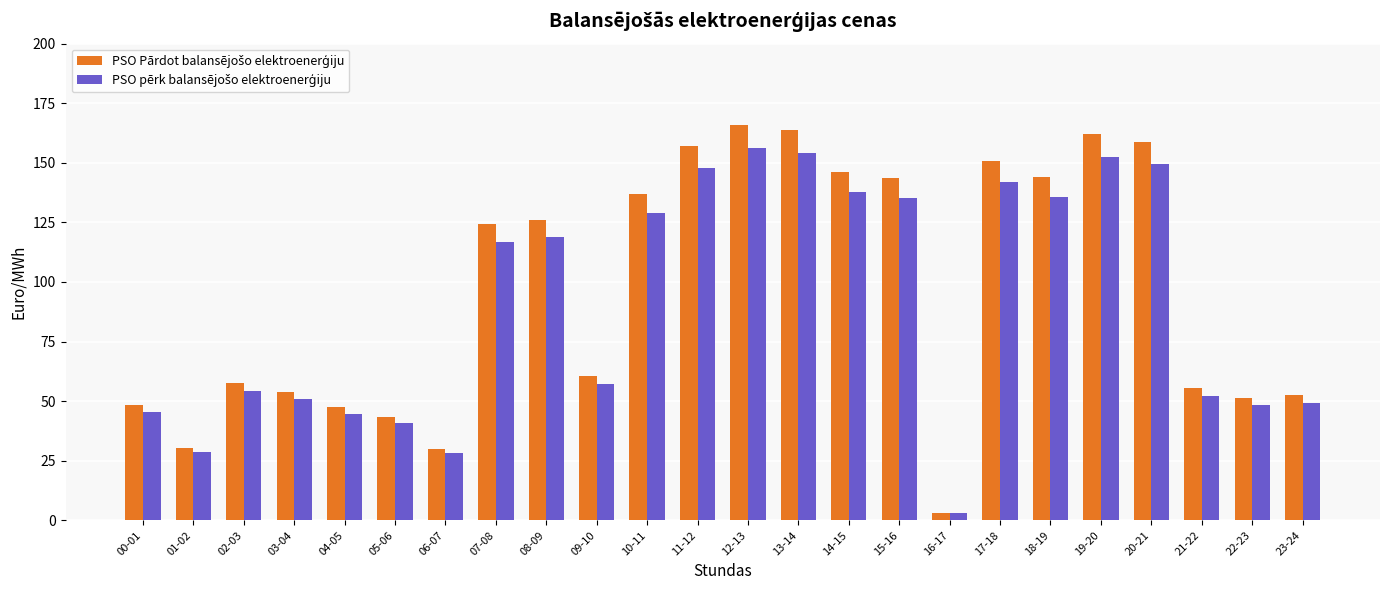

What is the difference between the highest and lowest values at 18-19?

8.4